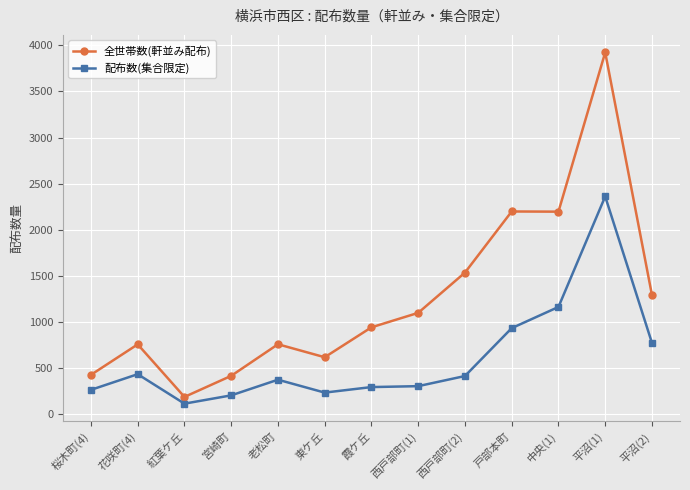

Which category has the lowest value across all series?

紅葉ケ丘